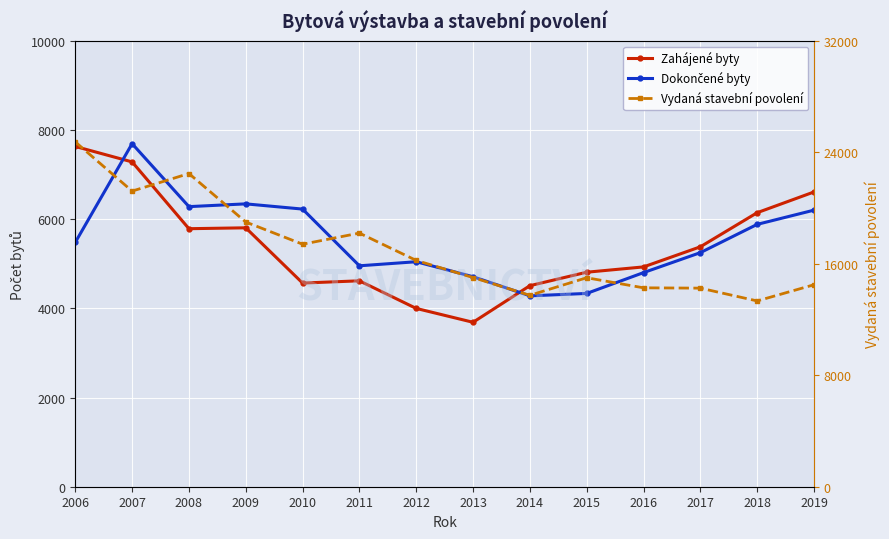

How many lines are shown in the chart?

3